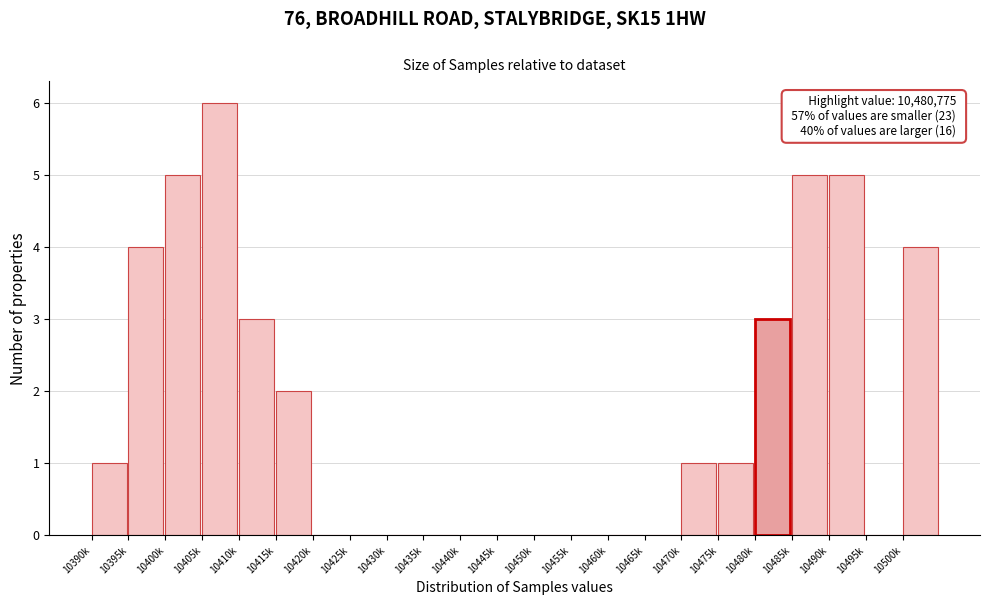

Reading left to right, transcribe all the data shown in this chart.

10390k=1	10395k=4	10400k=5	10405k=6	10410k=3	10415k=2	10420k=0	10425k=0	10430k=0	10435k=0	10440k=0	10445k=0	10450k=0	10455k=0	10460k=0	10465k=0	10470k=1	10475k=1	10480k=3	10485k=5	10490k=5	10495k=0	10500k=4